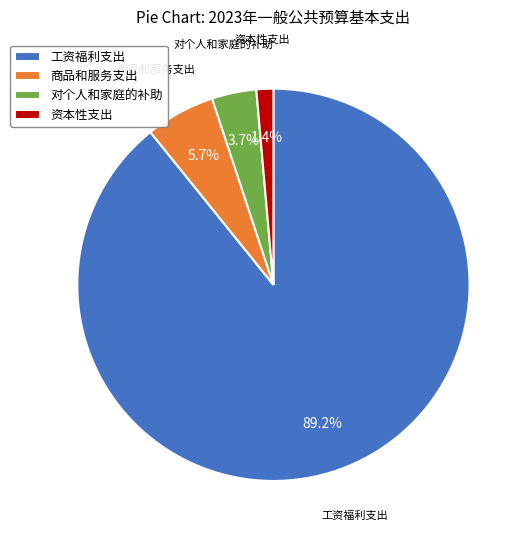

Which category has the biggest portion of the pie?

工资福利支出